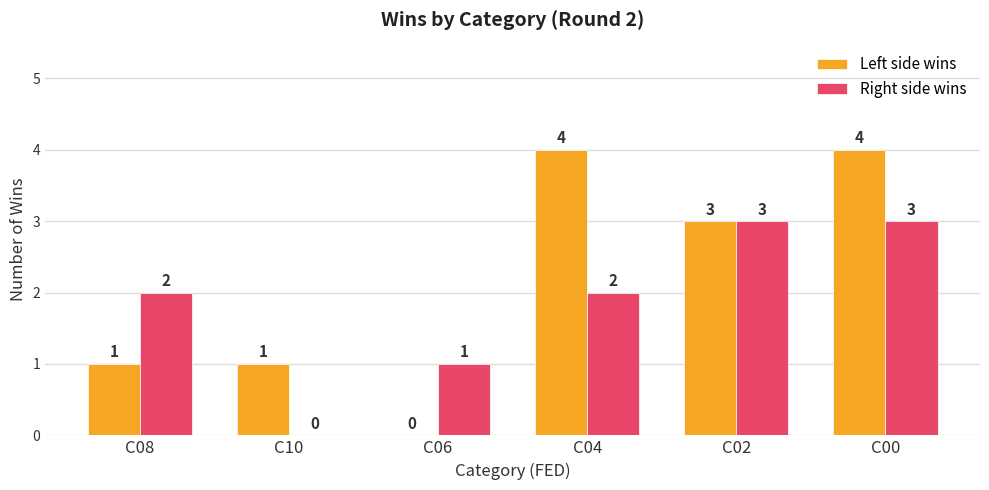

What is the average value of the Right side wins series?

2